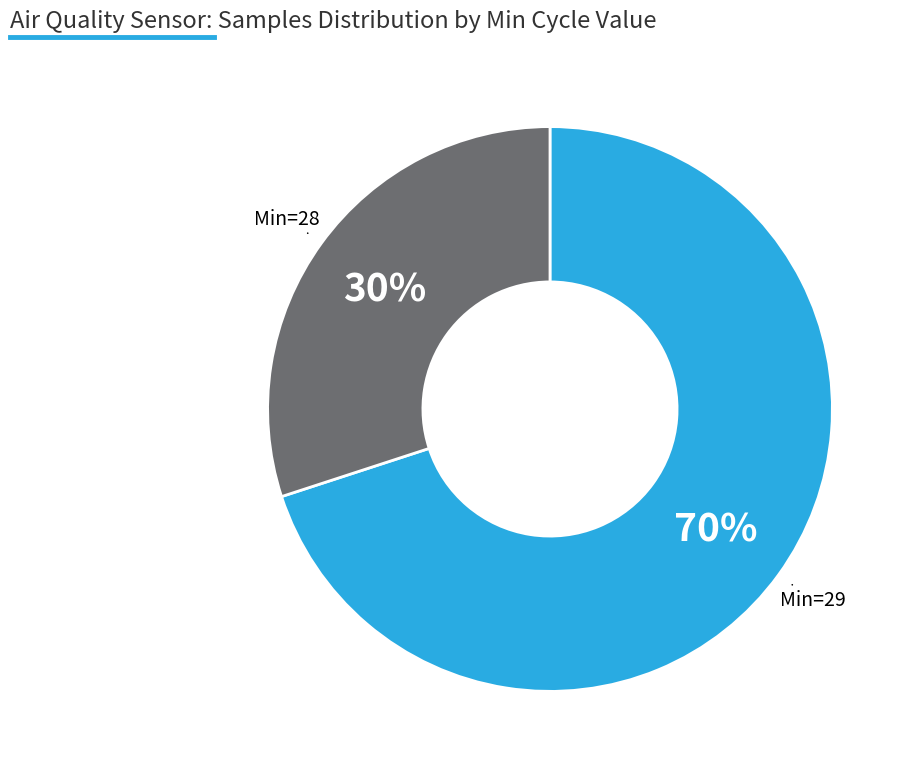

Does any single category account for the majority?

Yes